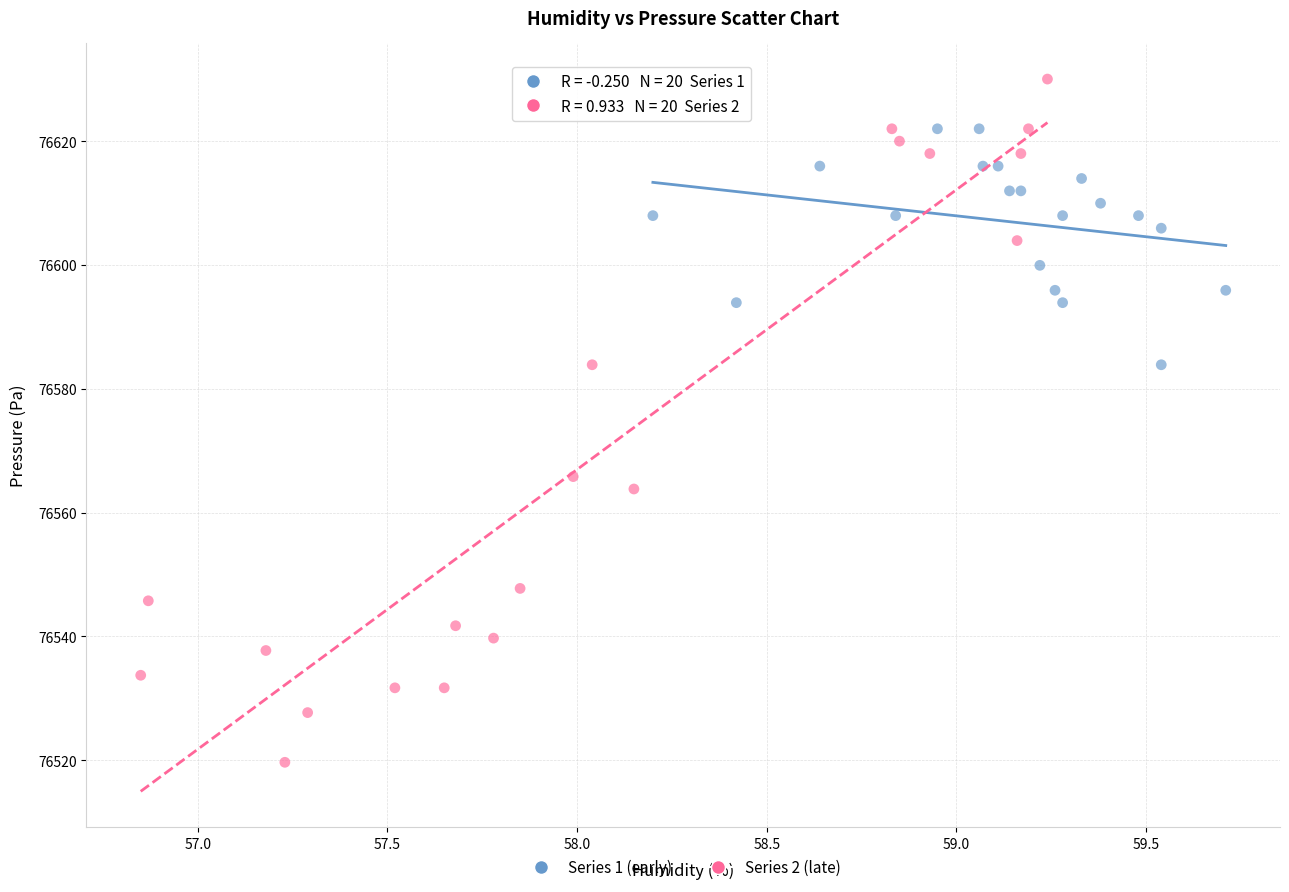

Which series reaches the minimum Y coordinate?

Series 2 (late)